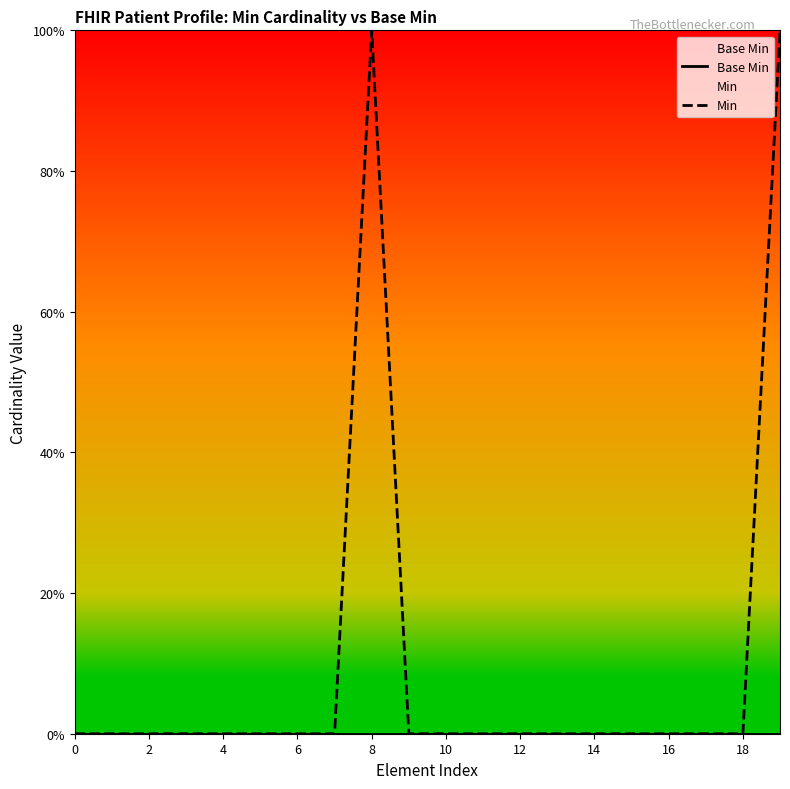

Rank the series by their average value, from lowest to highest.

Base Min, Min